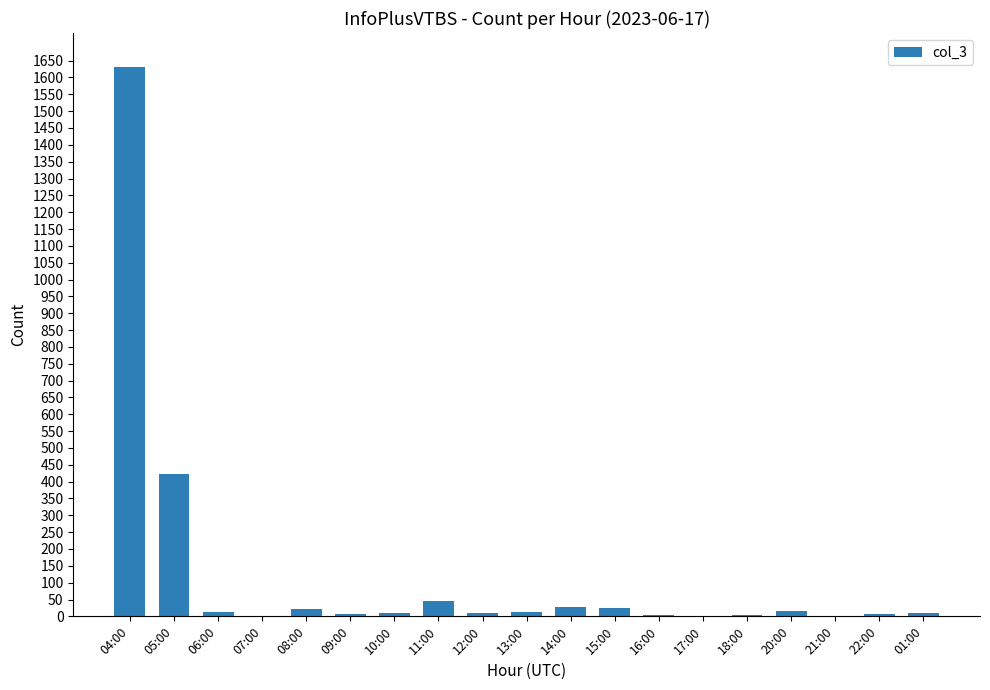

The chart shows a value of 10 at 12:00. True or false?

True